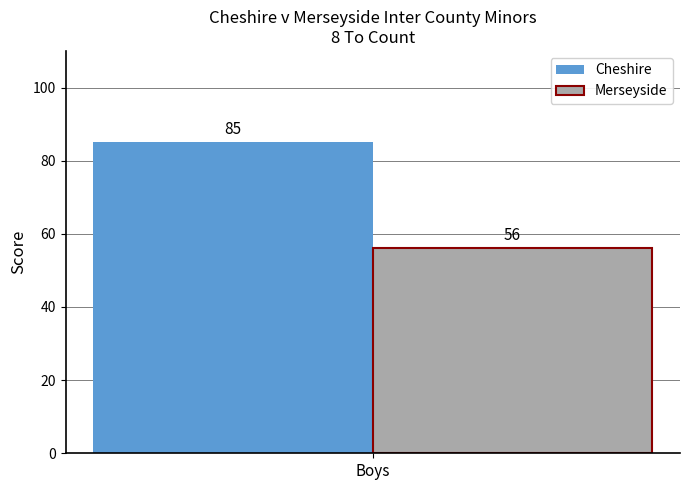

Read the Cheshire value at Boys.

85